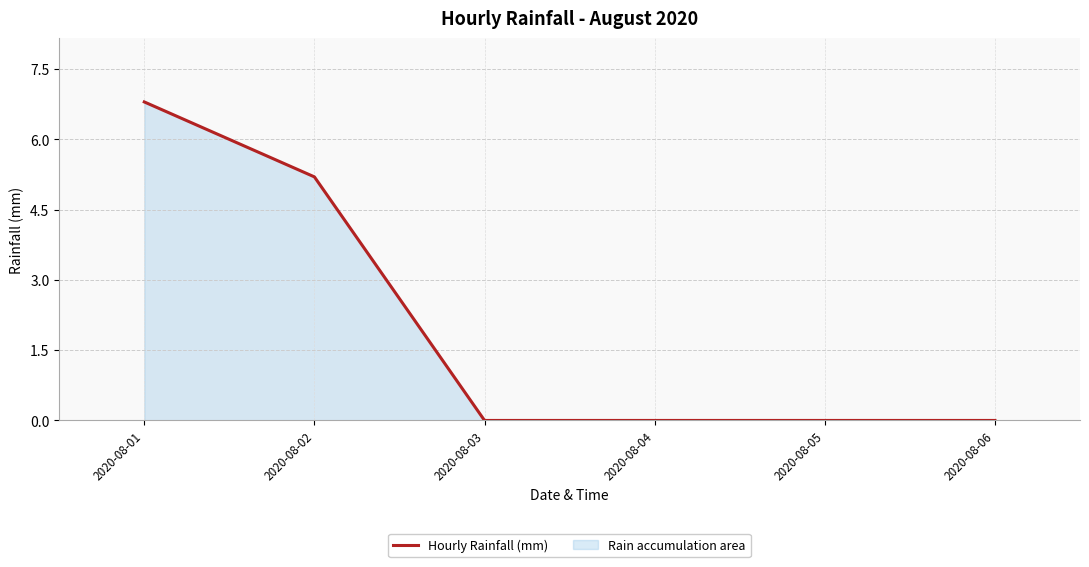

The chart shows a value of 8.7 at 2020-08-02. True or false?

False